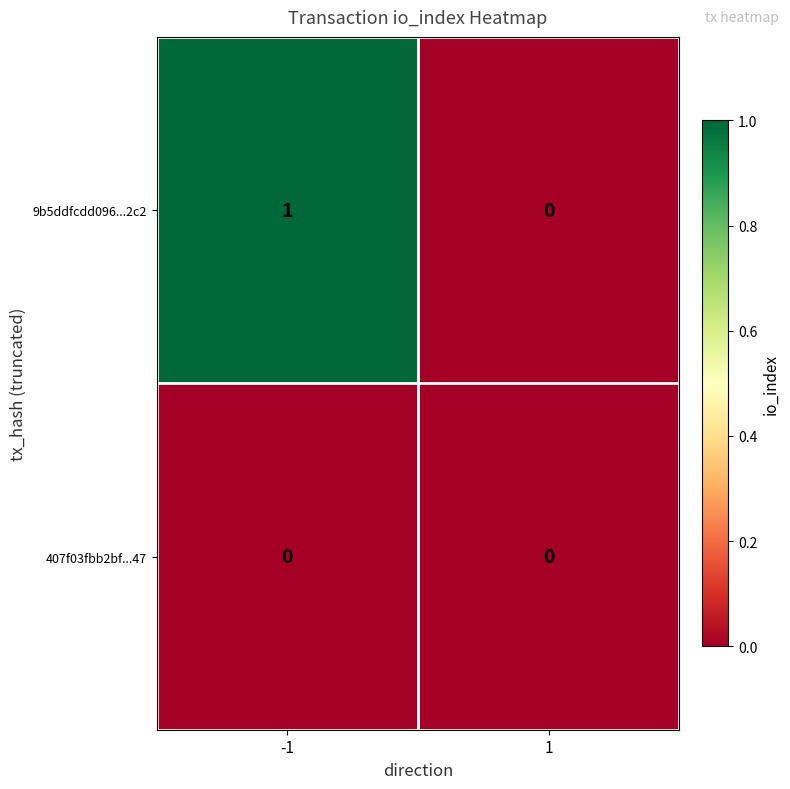

Reading left to right, transcribe all the data shown in this chart.

9b5ddfcdd096...2c2: 1	0
407f03fbb2bf...47: 0	0